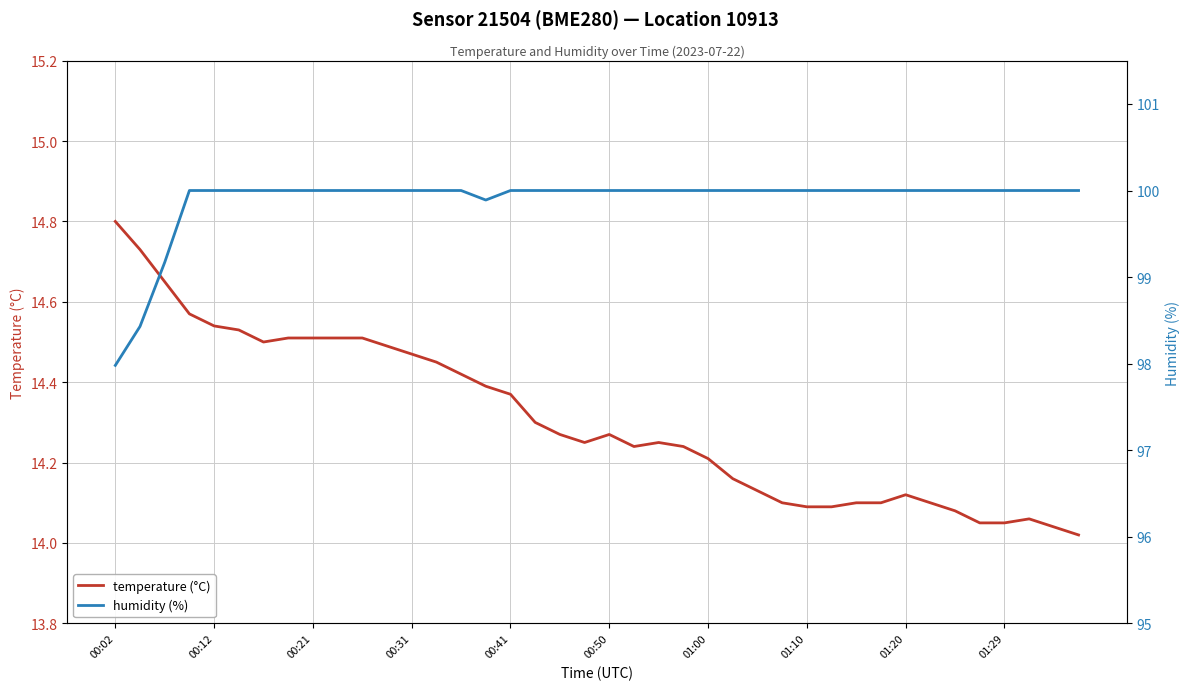

Does the chart have visible grid lines?

Yes